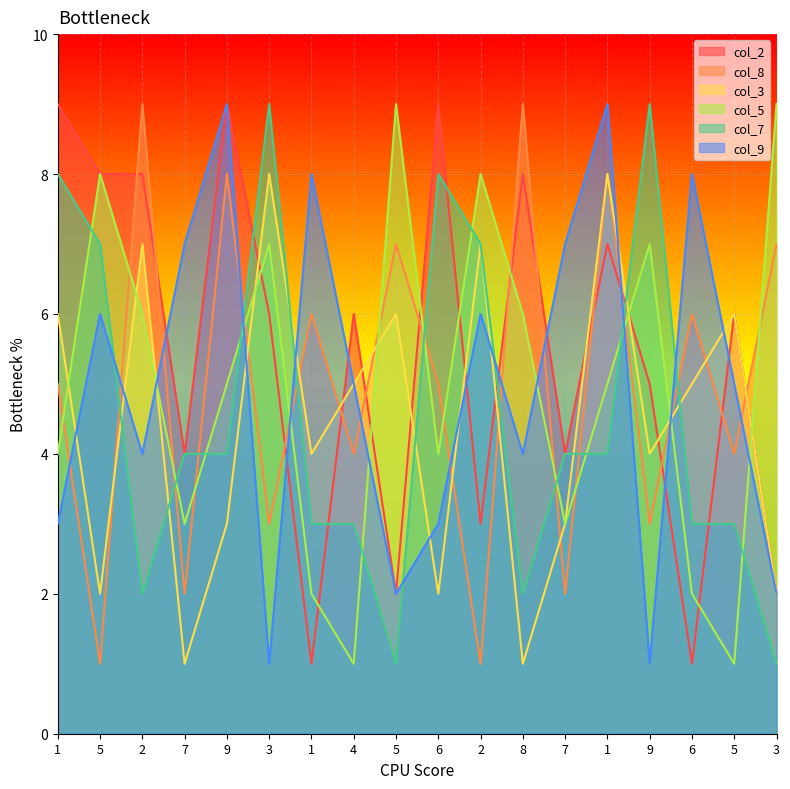

What are all the series names shown in the legend?

col_2, col_8, col_3, col_5, col_7, col_9